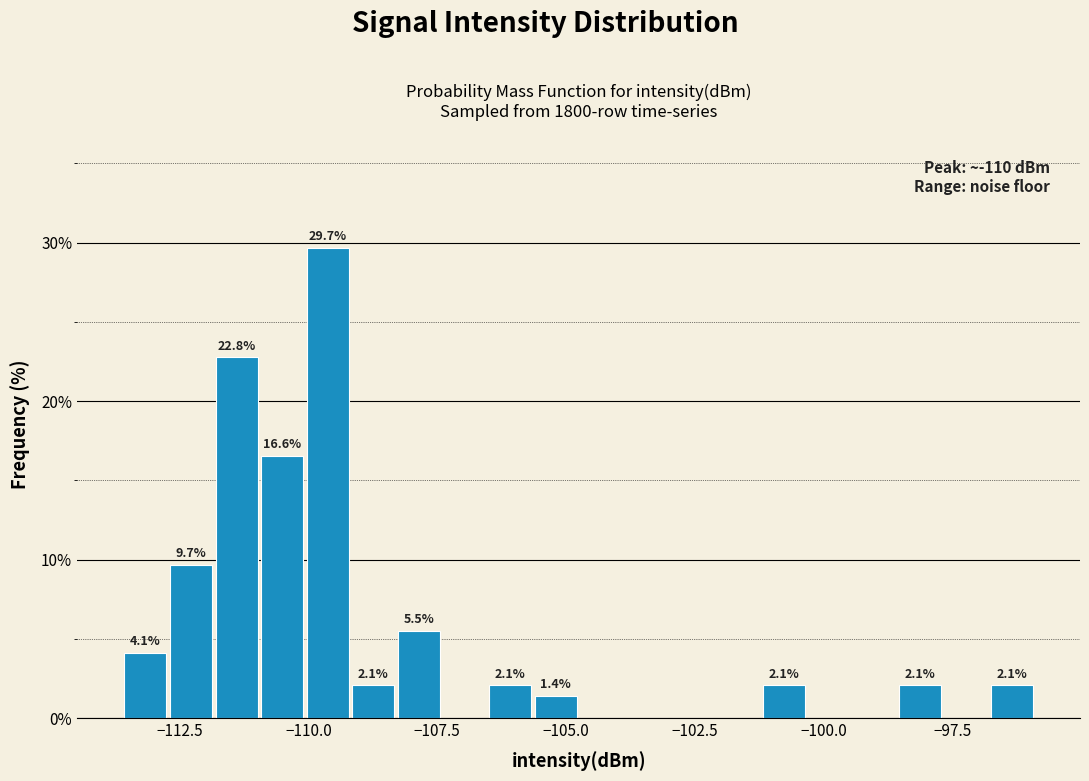

Read against the x-axis, roughly where is the centre of the tallest bar?

-109.5